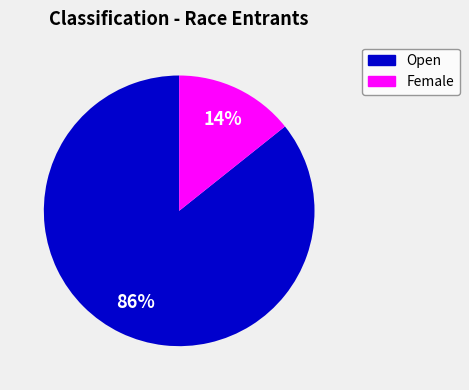

Is there any slice that represents more than half of the pie?

Yes